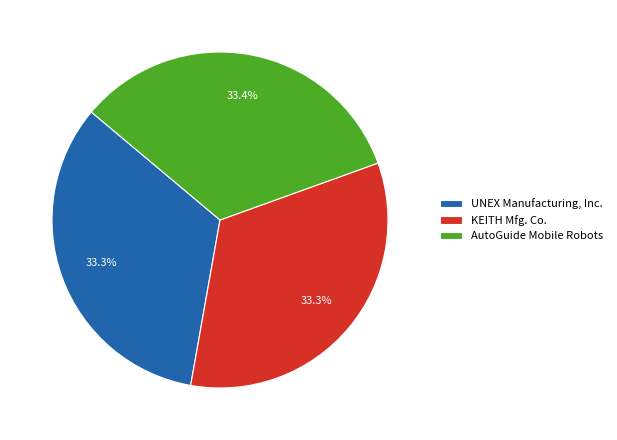

What is the total percentage of AutoGuide Mobile Robots and UNEX Manufacturing, Inc.?

66.7%